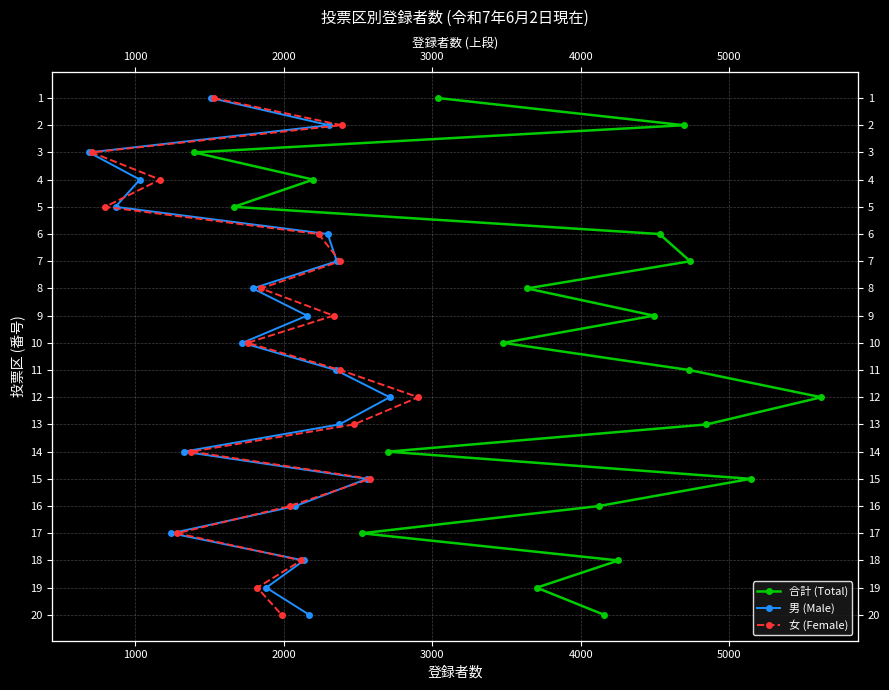

How many data points in 合計 (Total) are less than 10?

10